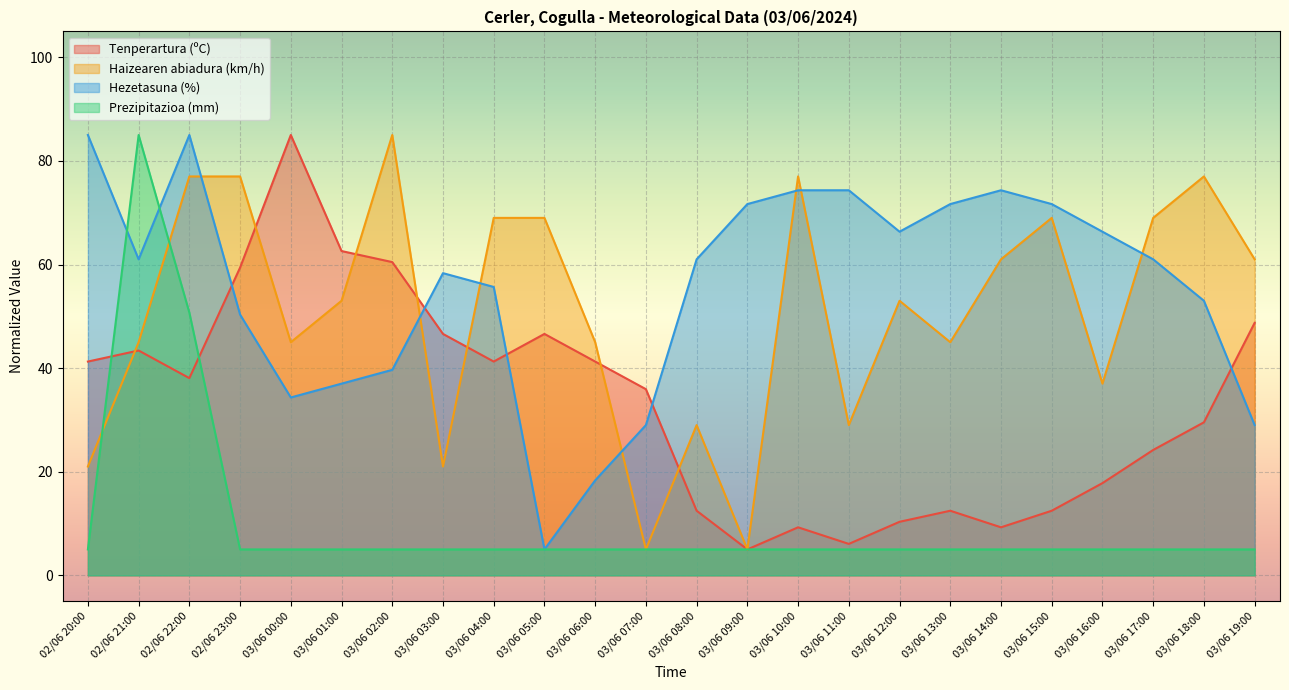

True or false: Hezetasuna (%) has a value of 29.0 at 03/06 07:00.

True